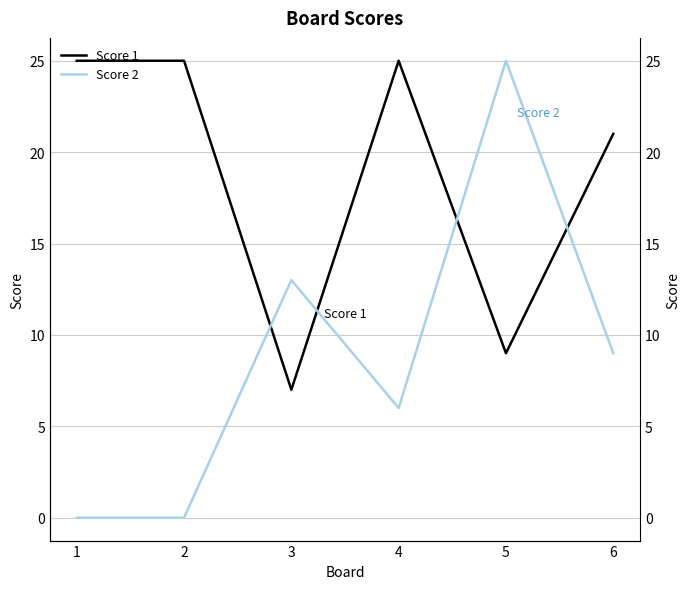

What is the sum of all Score 1 values?

112